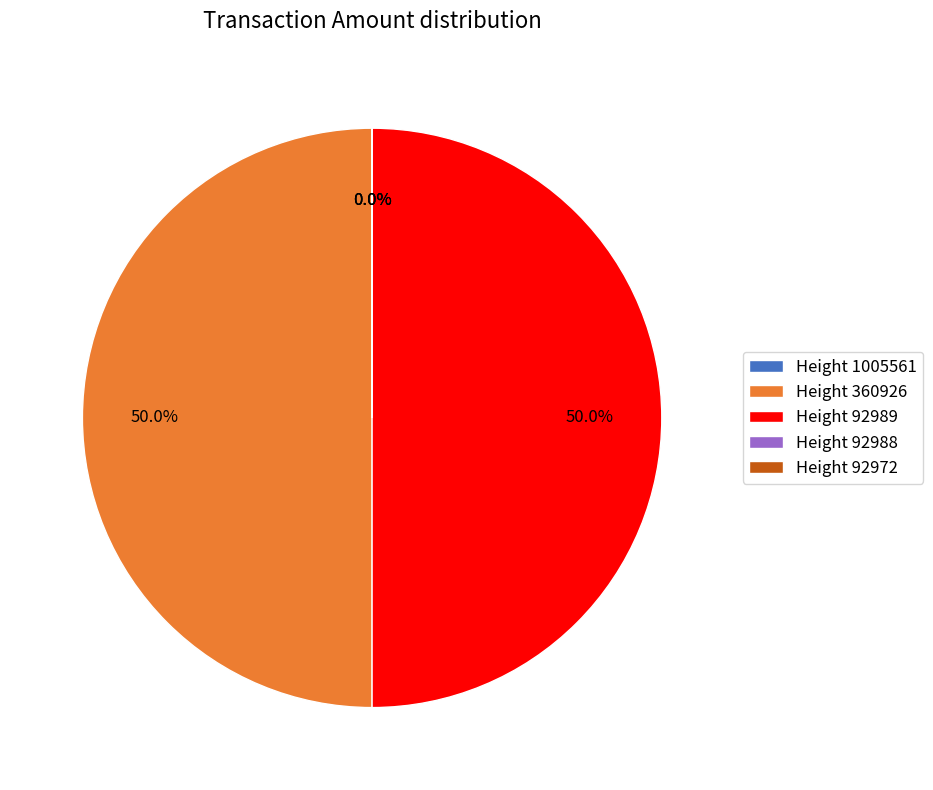

To the nearest percent, what is the difference between the largest and smallest slice percentages?

50%